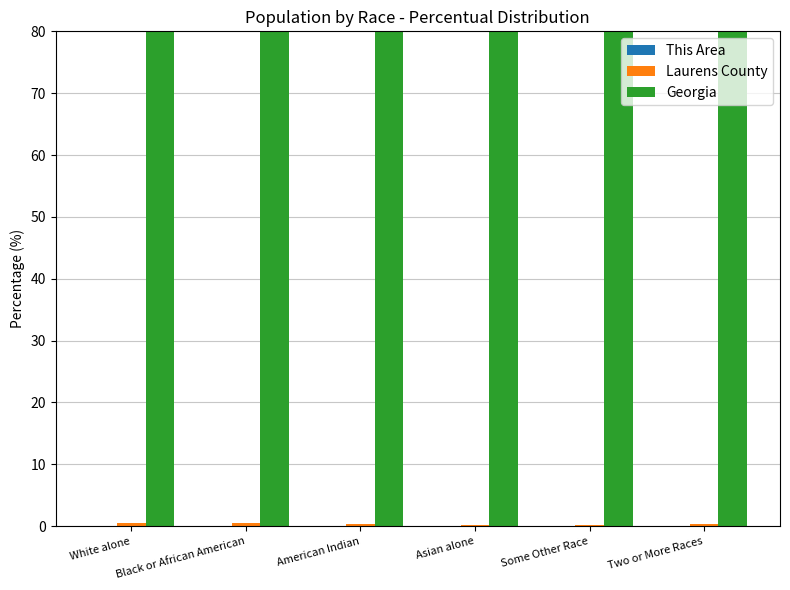

What position from the left is White alone?

1